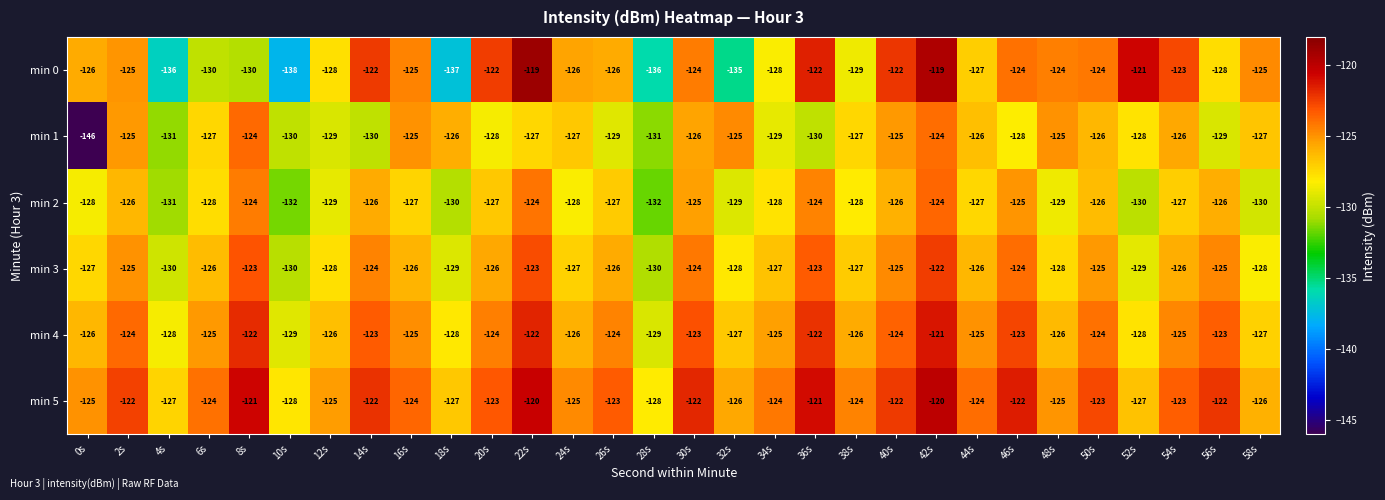

The value of min 1 at 30s is -126. True or false?

True